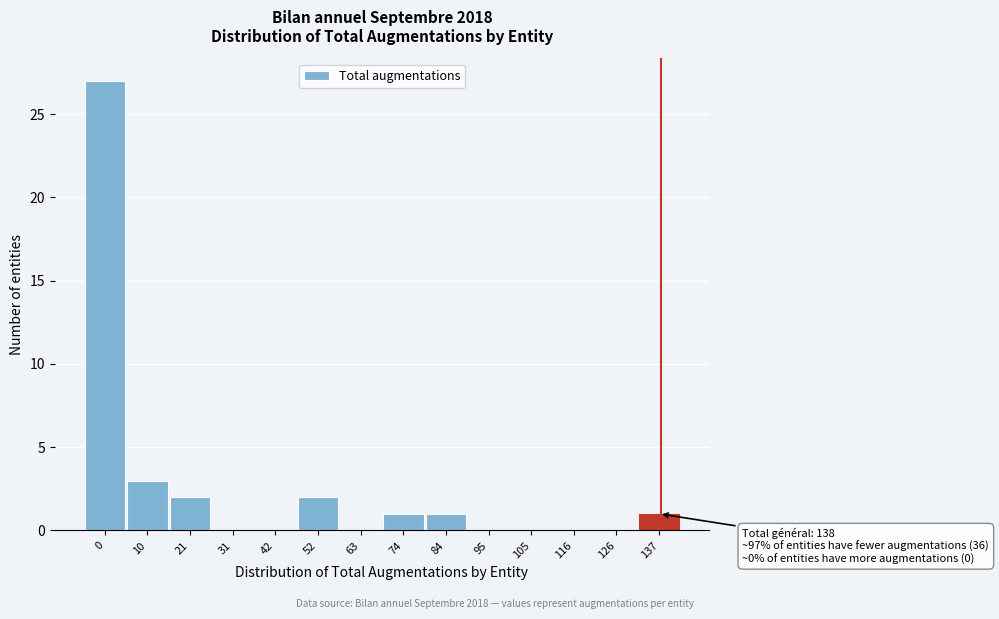

Reading left to right, list all the values displayed in this chart.

0=27	10=3	21=2	31=0	42=0	52=2	63=0	74=1	84=1	95=0	105=0	116=0	126=0	137=1